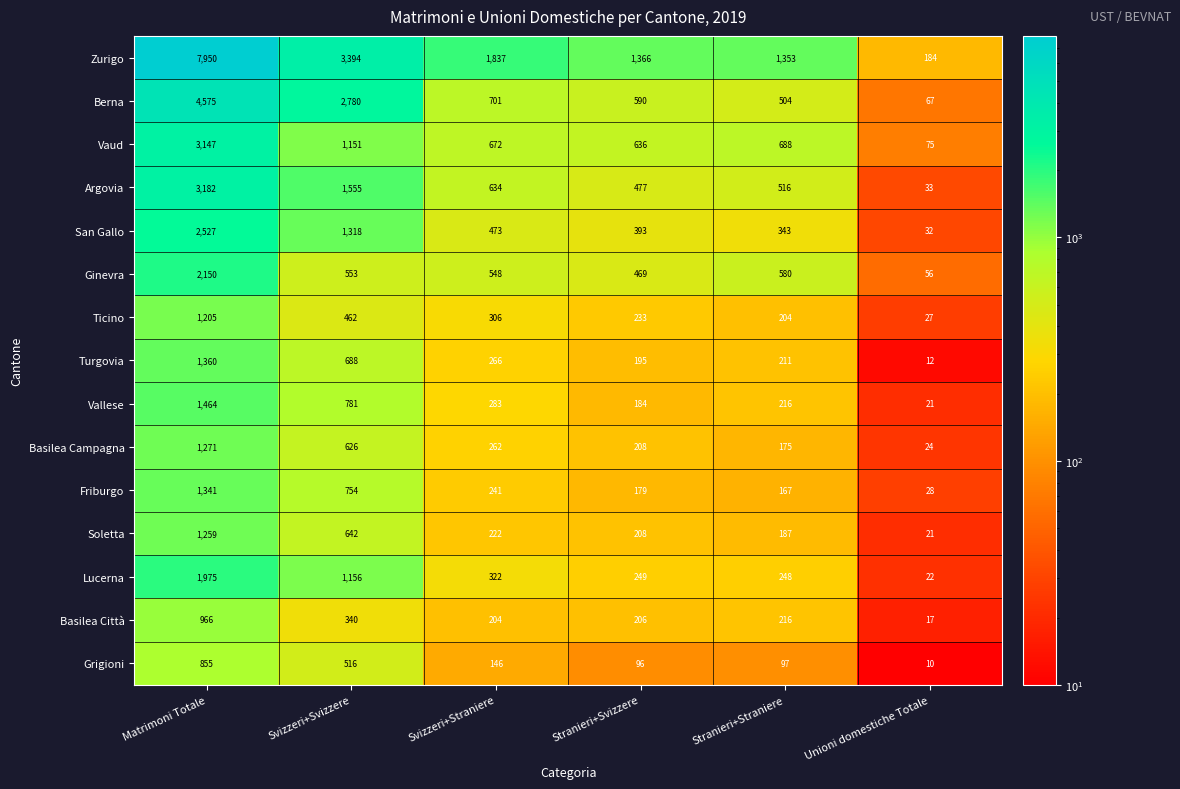

What is the greatest value displayed?

7950